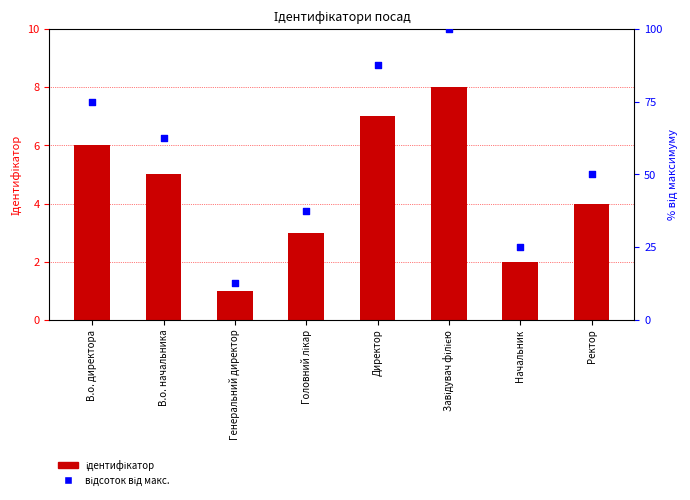

What are all the series names shown in the legend?

Ідентифікатор, відсоток від макс.